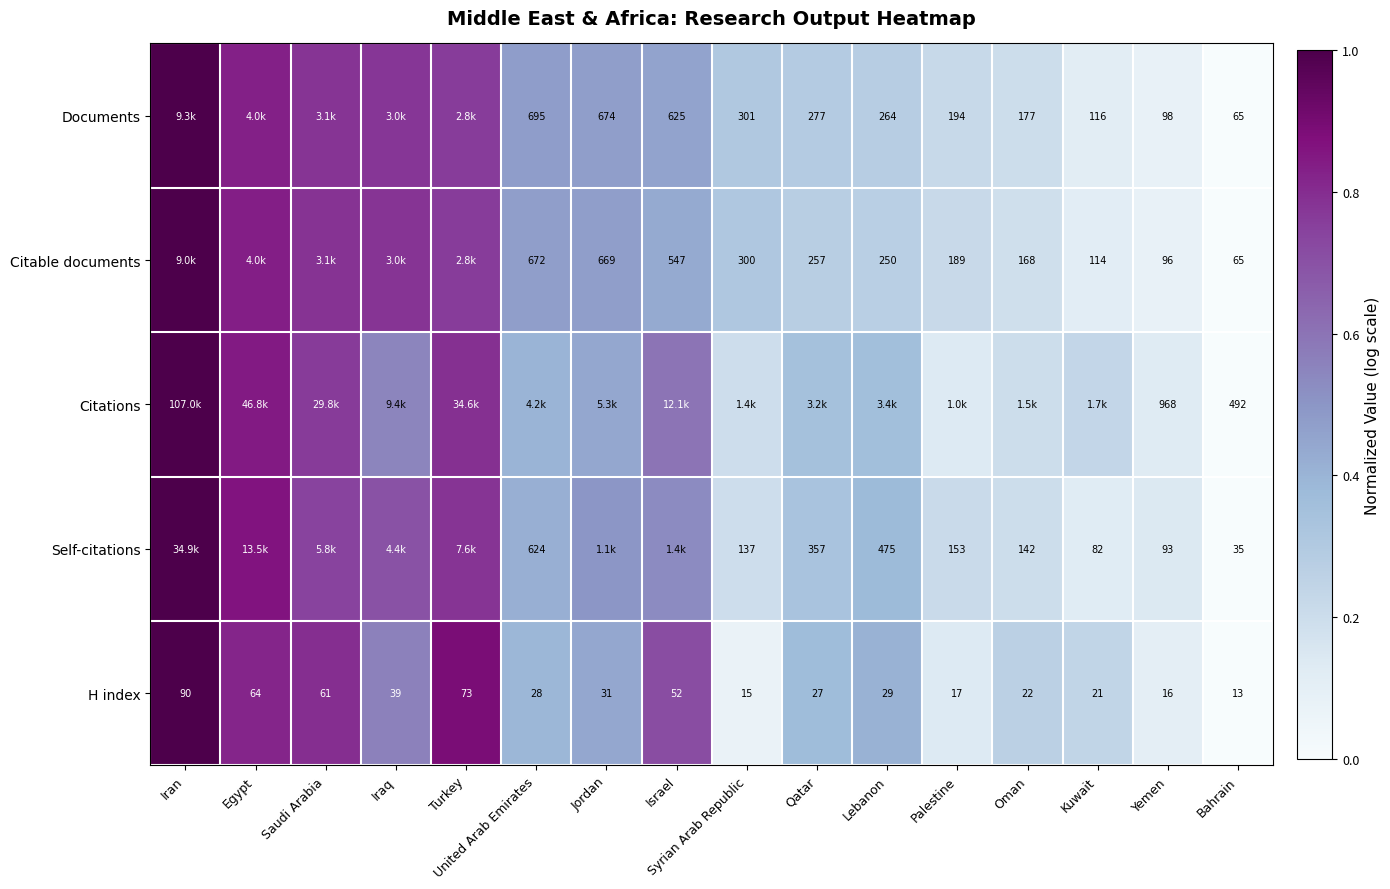

Is the value of H index at Kuwait greater than the value of Citations at Bahrain?

No